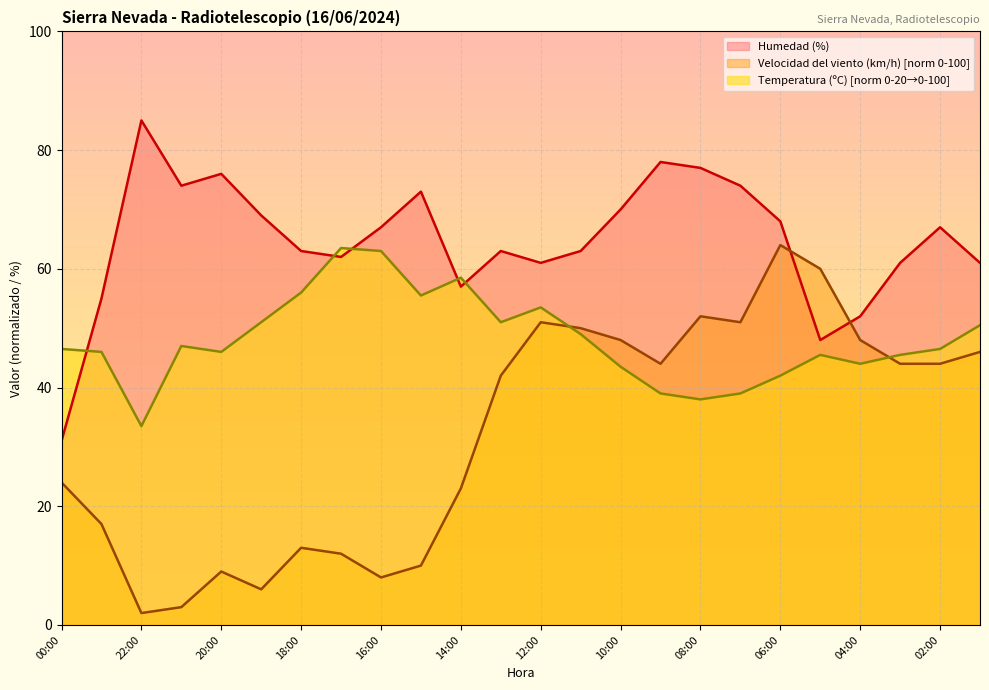

Which series has the largest total across all categories?

Humedad (%)